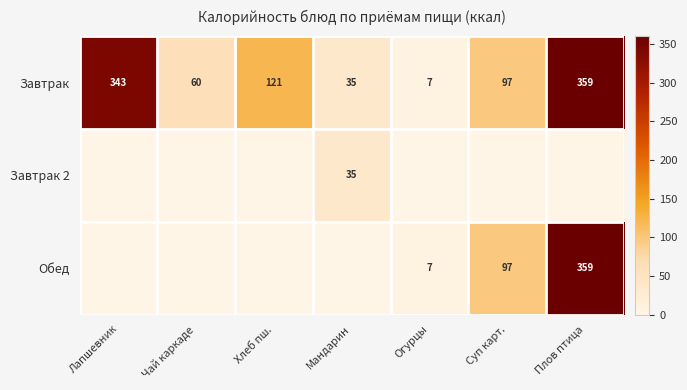

What is the sum of all Завтрак values?

1022